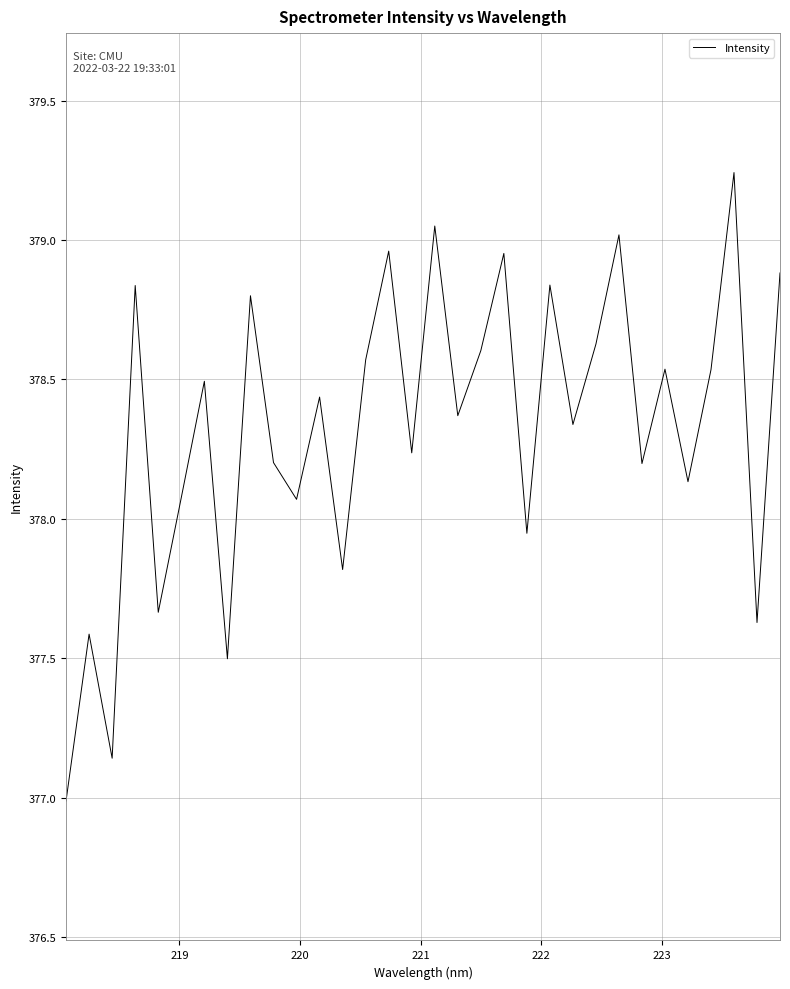

What is the difference between the maximum and minimum values?

2.3